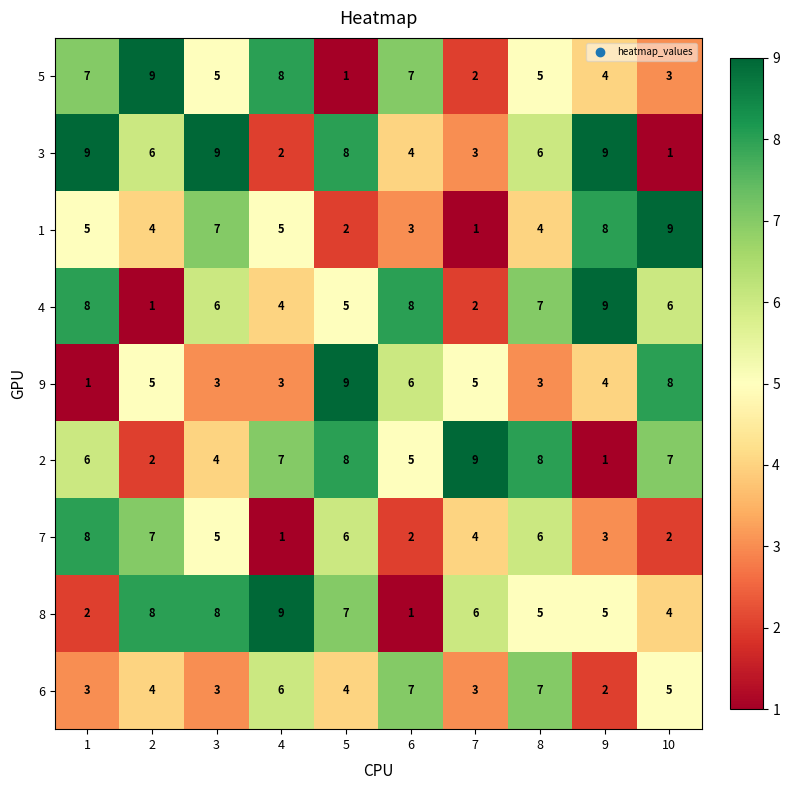

What is the approximate value of 4 at 4?

4